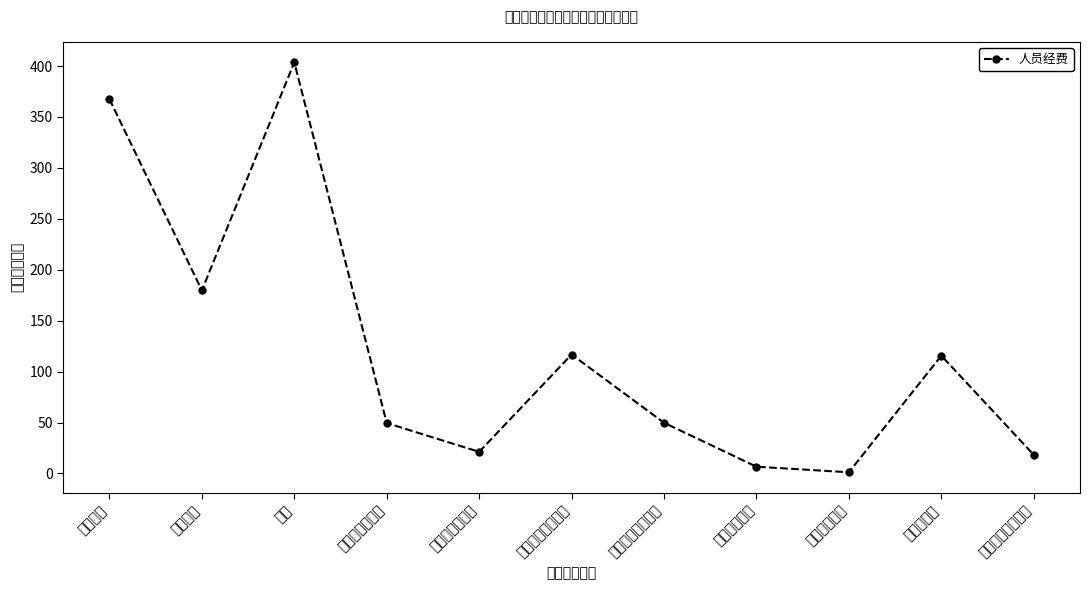

What is the sum of the values at 住房公积金 and 基础性绩效工资?

165.1